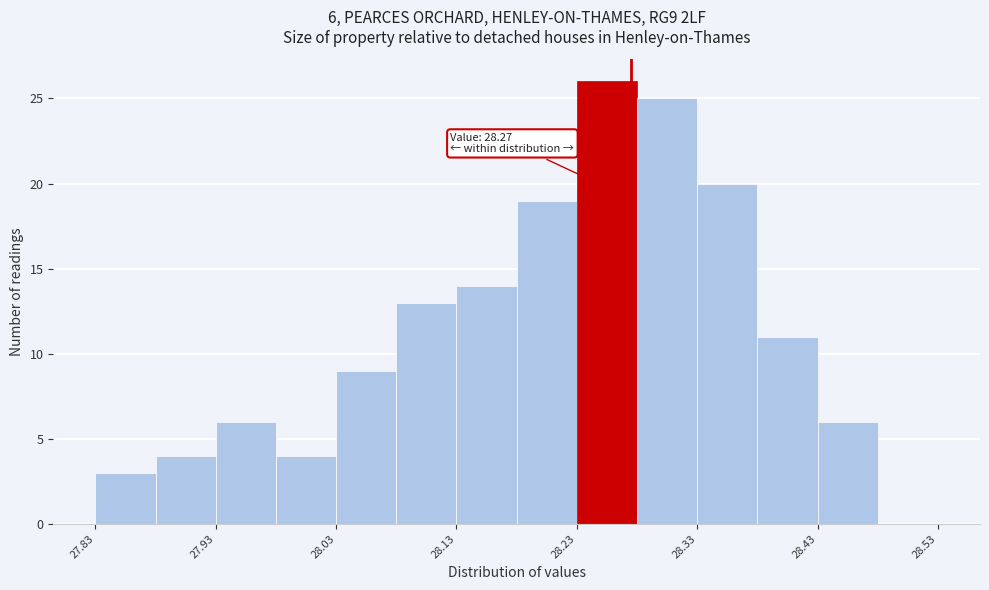

Over which range of the x-axis is the bar tallest?

28.225 to 28.275